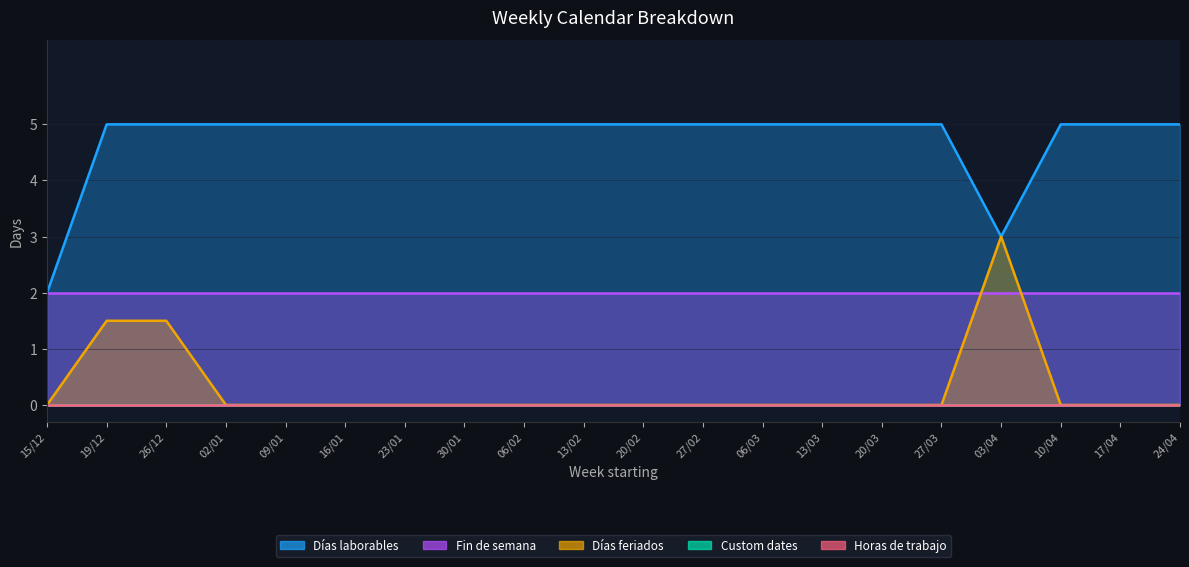

The Días feriados series shows 1.5 at 19/12. True or false?

True